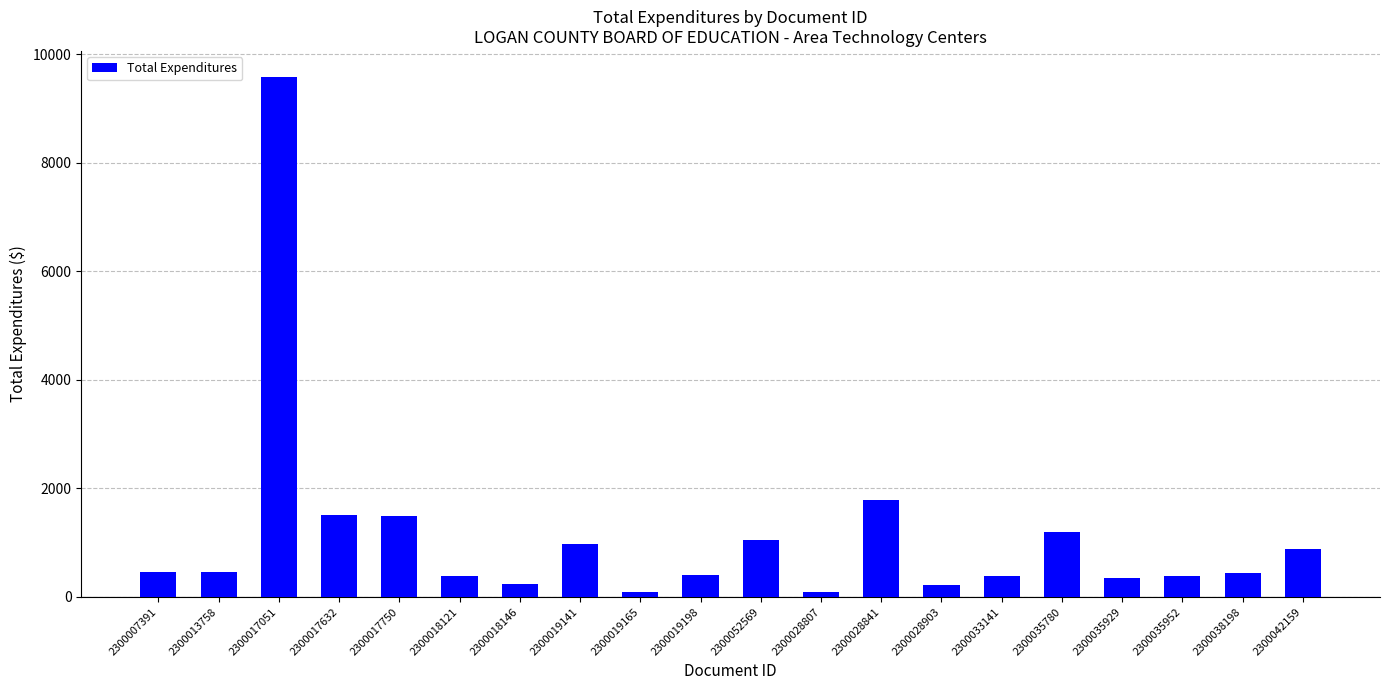

Are the bars grouped side by side (vs. stacked)?

No